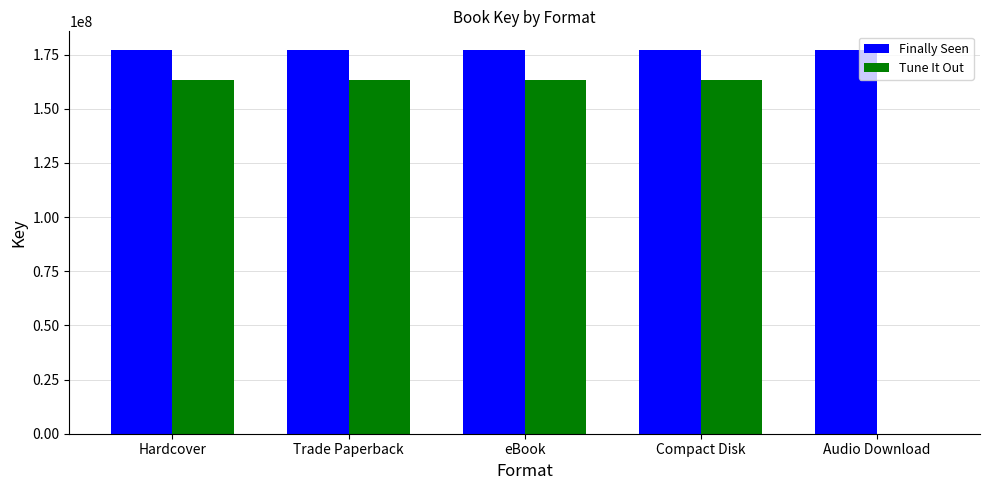

Is it true that Tune It Out equals 285175269 at Hardcover?

False